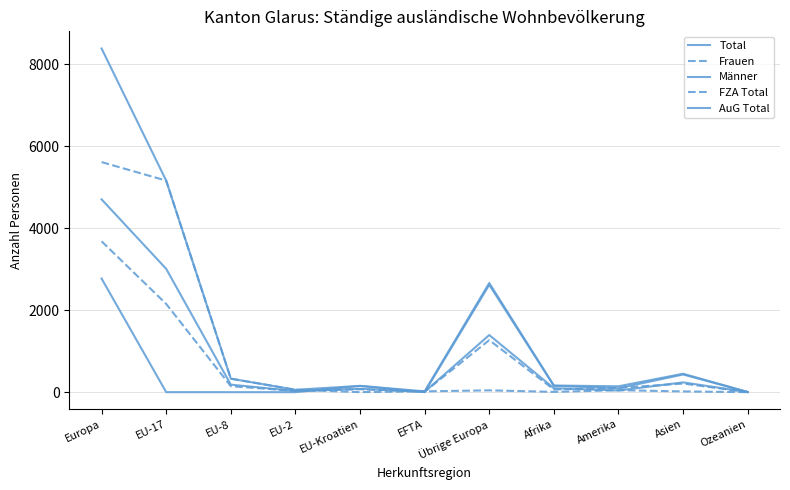

What is the value of the Männer point at the 10th from the left?

239